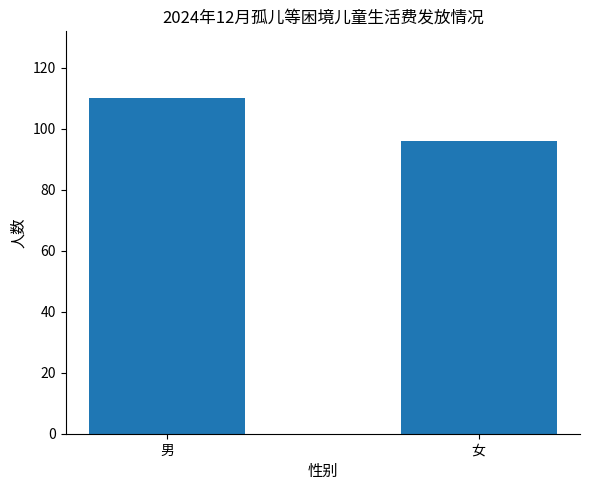

Reading left to right, transcribe all the data shown in this chart.

110	96